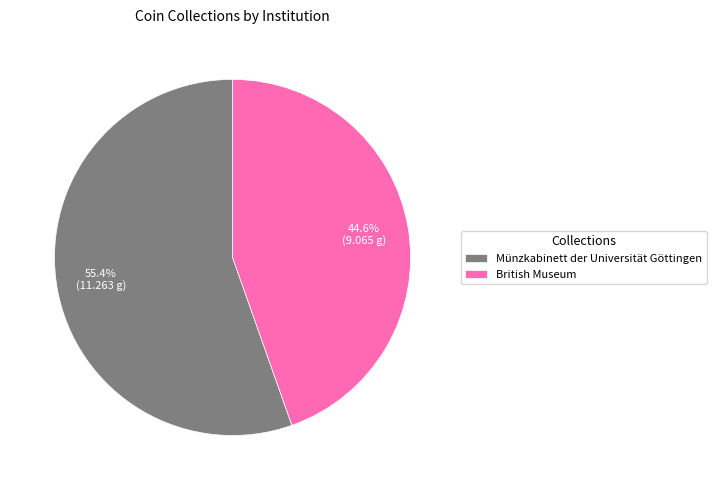

What is the ratio of the value at Münzkabinett der Universität Göttingen to the value at British Museum?

1.2